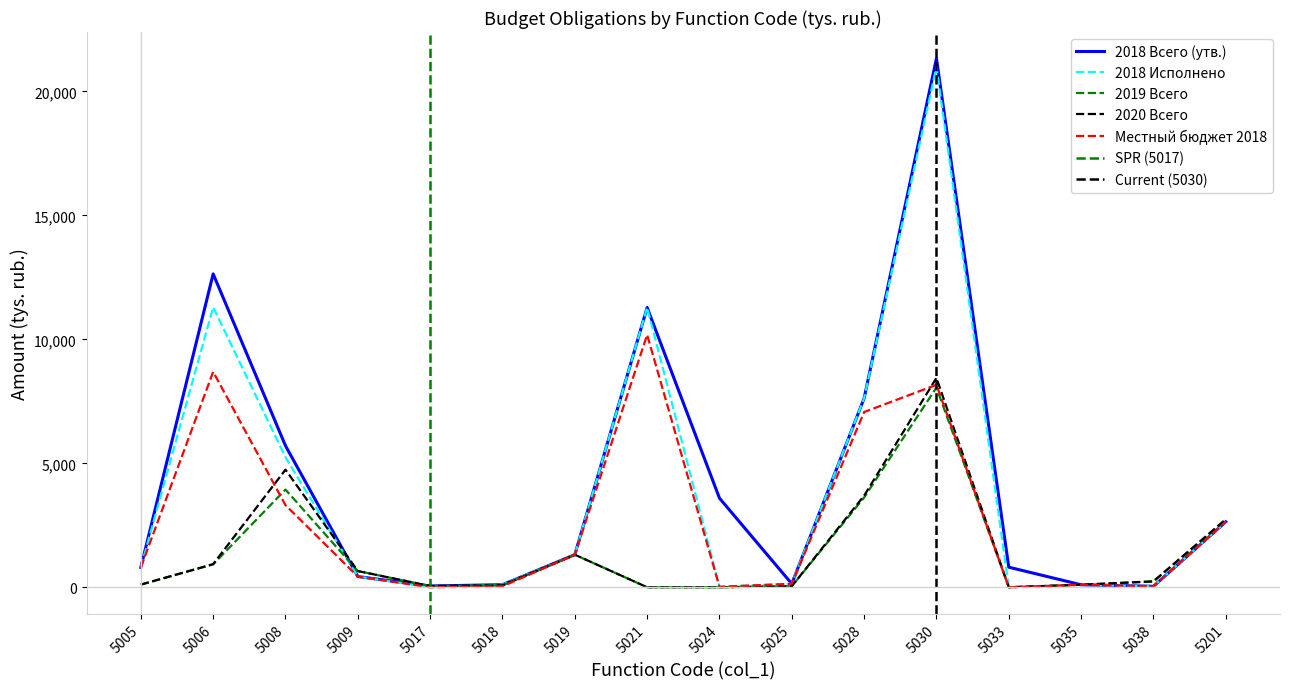

Reading right to left, transcribe all the data shown in this chart.

2018 Всего (утв.): 5201=2639.4	5038=38.5	5035=100.0	5033=810.0	5030=21329.1	5028=7621.9	5025=140.0	5024=3595.0	5021=11283.6	5019=1313.6	5018=104.1	5017=50.0	5009=432.2	5008=5707.6	5006=12640.0	5005=801.3
2018 Исполнено: 5201=2638.6	5038=38.5	5035=100.0	5033=0.0	5030=20992.4	5028=7621.9	5025=140.0	5024=19.1	5021=11283.6	5019=1313.6	5018=104.1	5017=0.0	5009=432.2	5008=5245.7	5006=11298.9	5005=801.3
2019 Всего: 5201=2704.8	5038=234.9	5035=101.1	5033=0.0	5030=8057.8	5028=3620.2	5025=40.4	5024=0.0	5021=0.0	5019=1313.6	5018=77.7	5017=50.0	5009=654.0	5008=3940.4	5006=922.9	5005=106.5
2020 Всего: 5201=2743.0	5038=237.5	5035=102.2	5033=0.0	5030=8444.6	5028=3694.1	5025=40.9	5024=0.0	5021=0.0	5019=1313.6	5018=78.3	5017=50.0	5009=654.0	5008=4742.7	5006=933.0	5005=107.4
Местный бюджет 2018: 5201=2638.6	5038=38.5	5035=100.0	5033=0.0	5030=8166.3	5028=7067.4	5025=140.0	5024=19.1	5021=10184.4	5019=1313.6	5018=37.4	5017=0.0	5009=432.2	5008=3312.3	5006=8689.7	5005=801.3